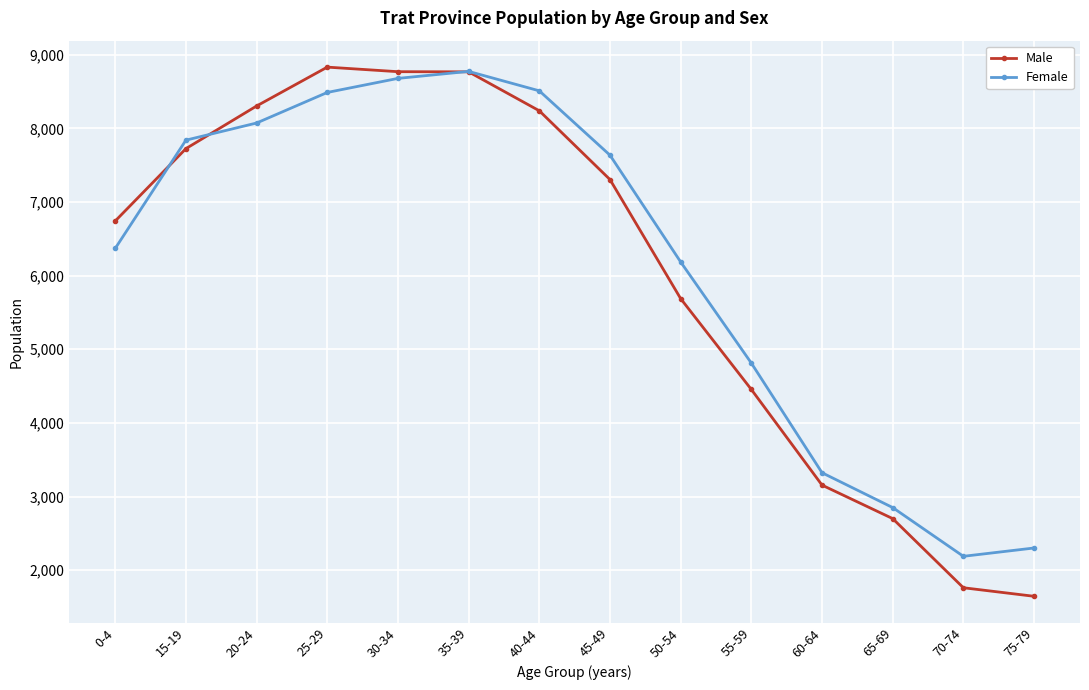

What is the greatest value displayed?

8832